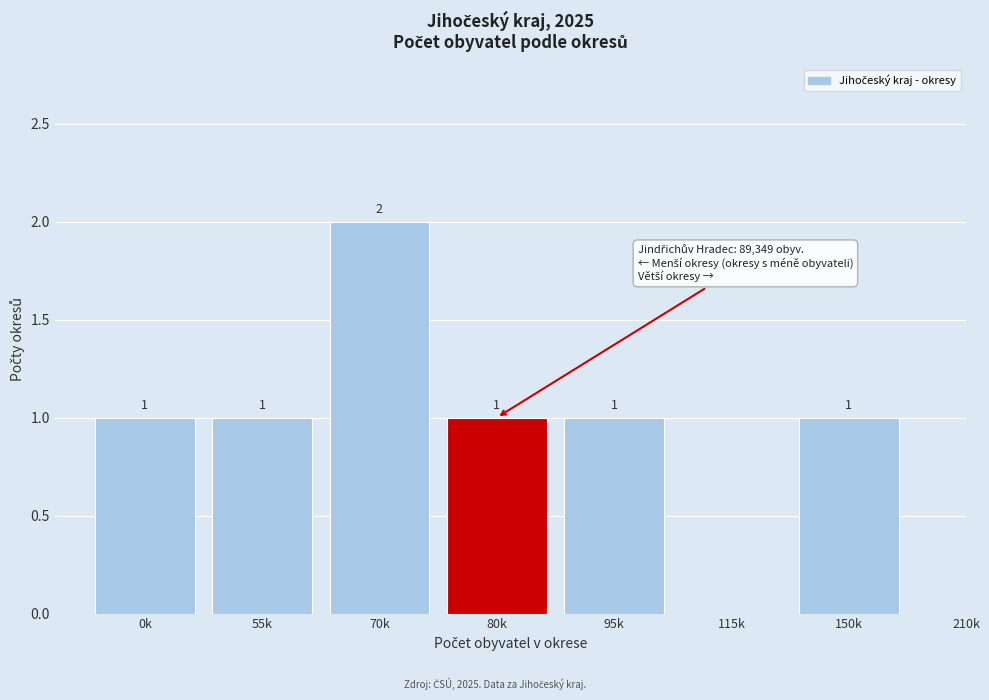

Reading right to left, transcribe all the data shown in this chart.

150k=1	115k=0	95k=1	80k=1	70k=2	55k=1	0k=1